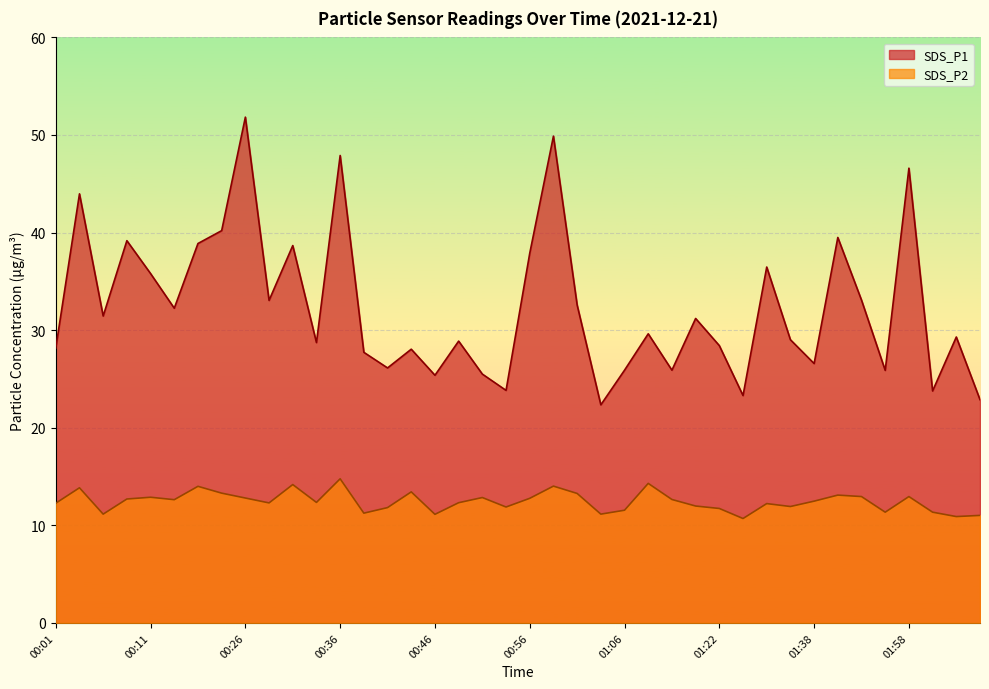

List the series in order of their overall mean, highest first.

SDS_P1, SDS_P2